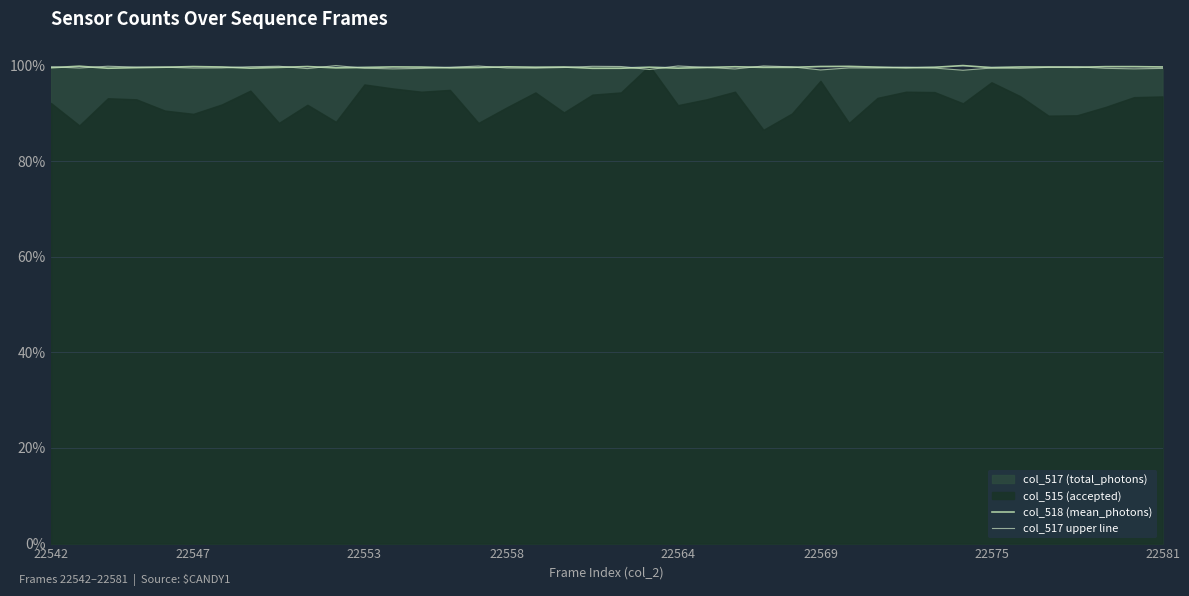

How many times do col_517 upper line and col_518 (mean_photons) cross each other?

19